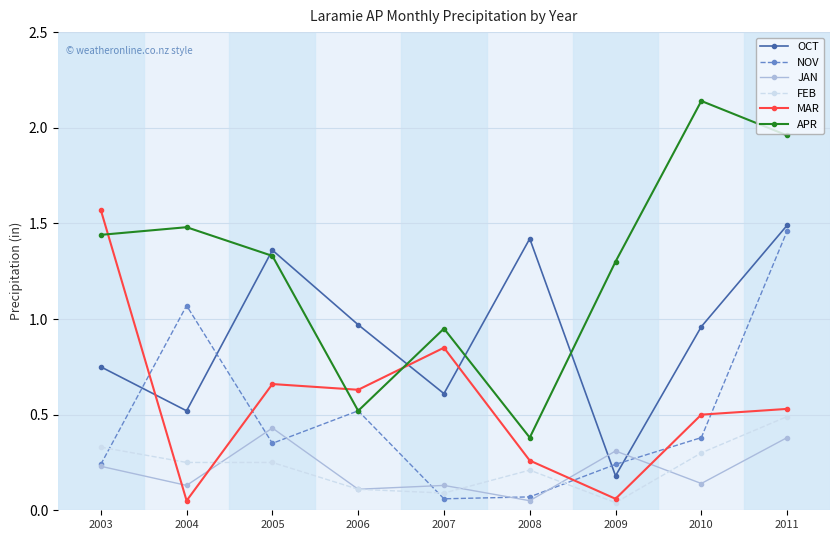

Which series has the largest total across all categories?

APR